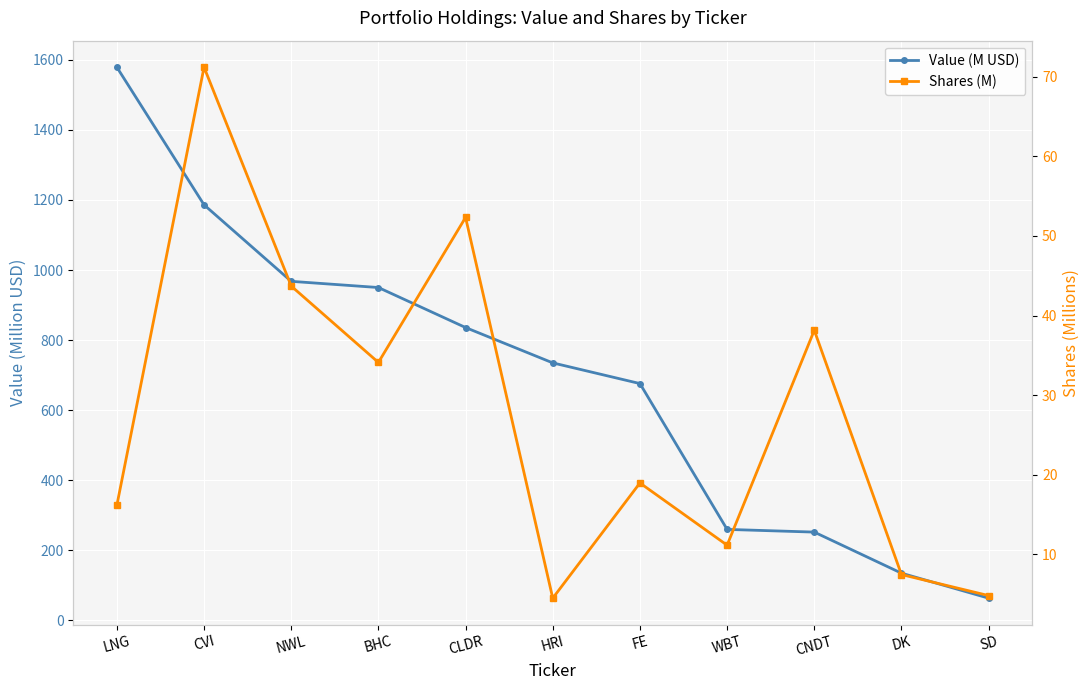

What is the label of the 1st point from the left?

LNG